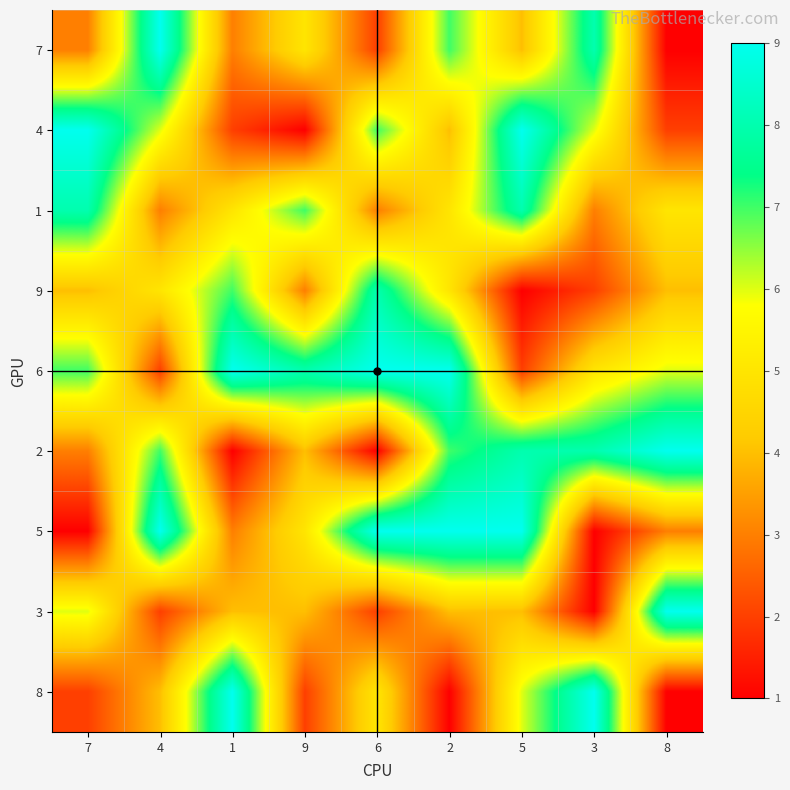

At 8, list the series in order from smallest to largest.

7, 8, 4, 5, 9, 1, 6, 2, 3